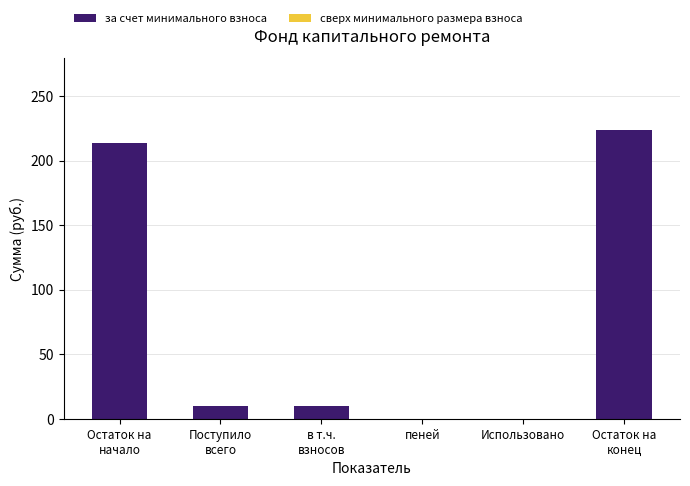

Is it true that the value at пеней is 112.4?

False